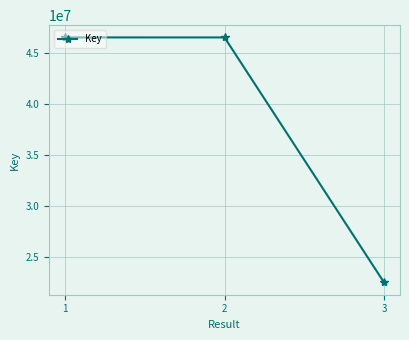

What is the difference between the maximum and minimum values?

24084925